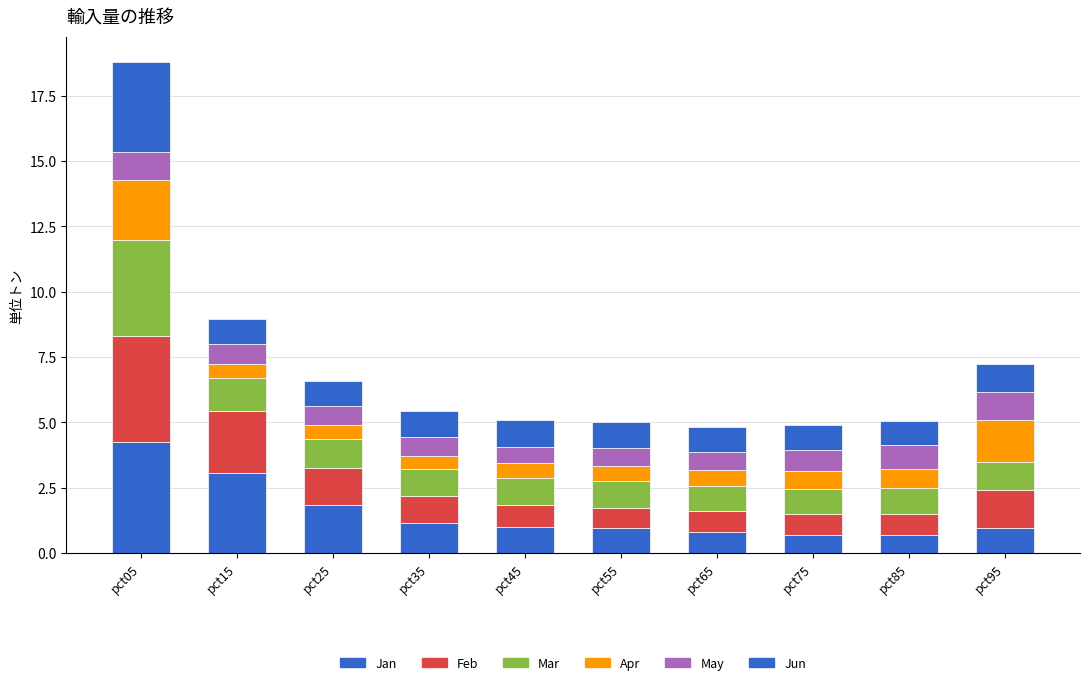

How many bars are there in total?

10